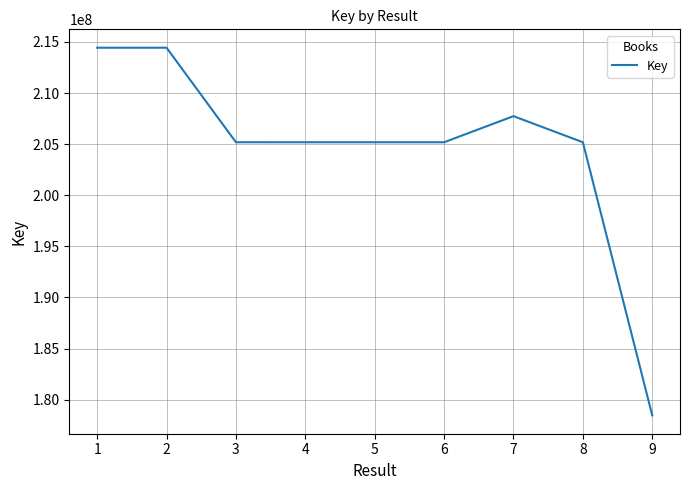

How many series are shown in this chart?

1